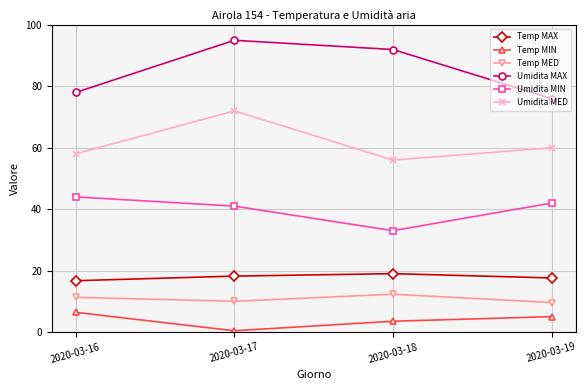

Which series has the largest total across all categories?

Umidita MAX